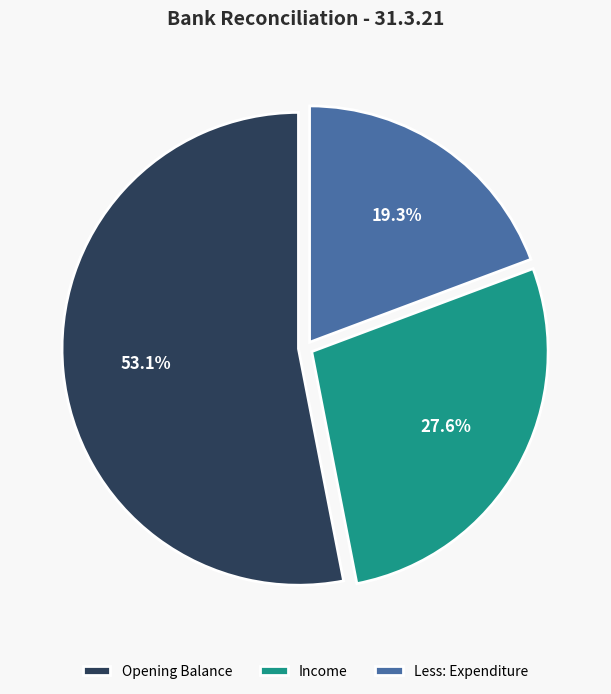

To the nearest percent, what percentage of the pie is Opening Balance?

53%